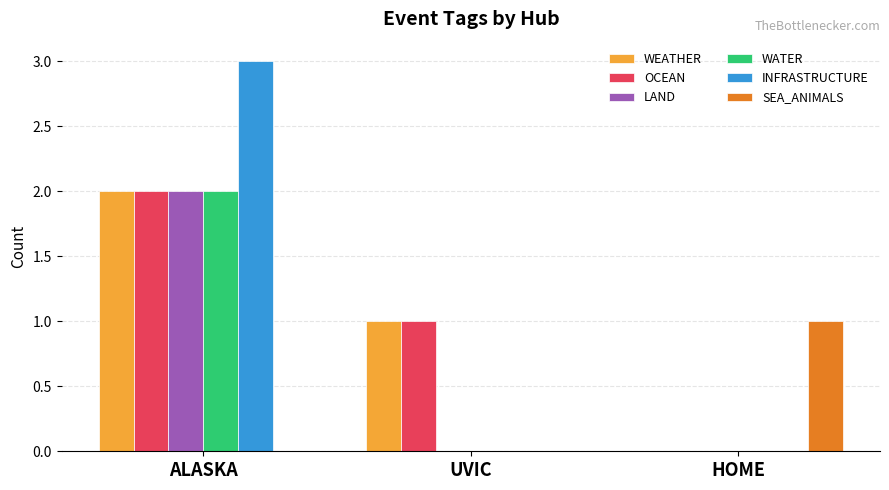

The value of WEATHER at HOME is -1. True or false?

False